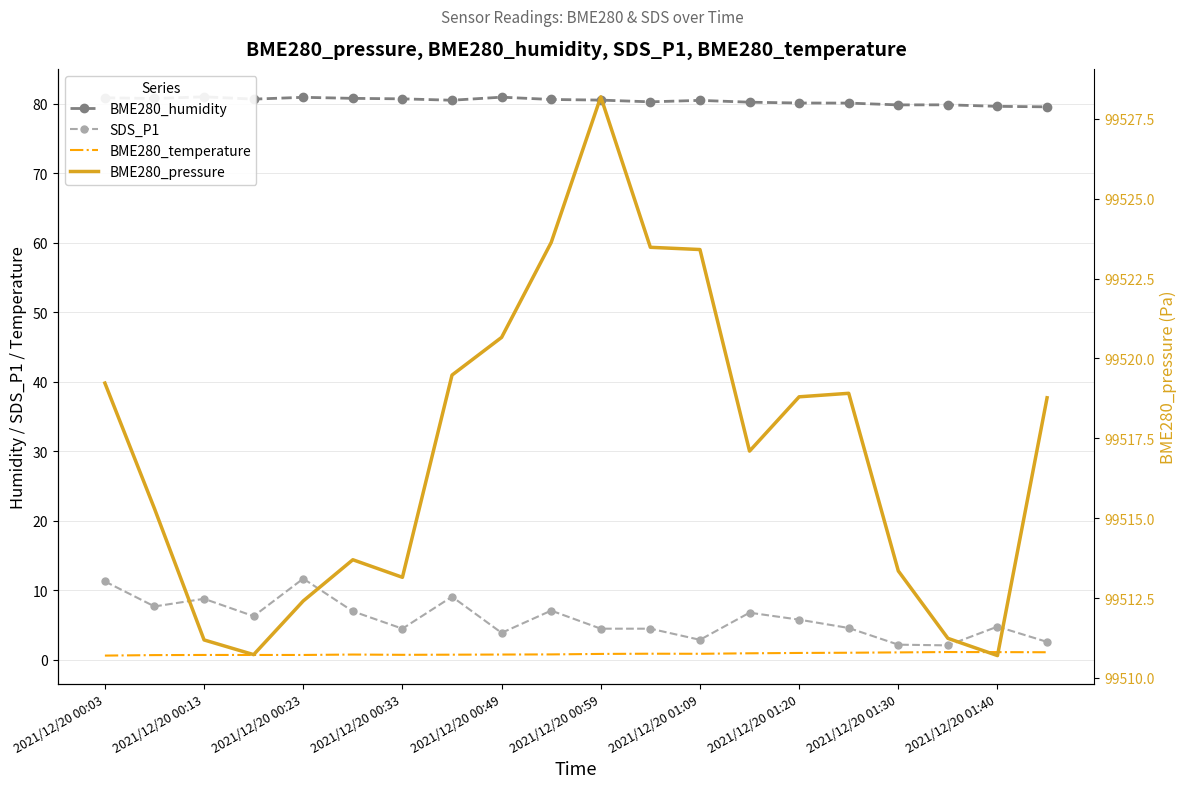

True or false: SDS_P1 and BME280_temperature intersect in this chart.

False